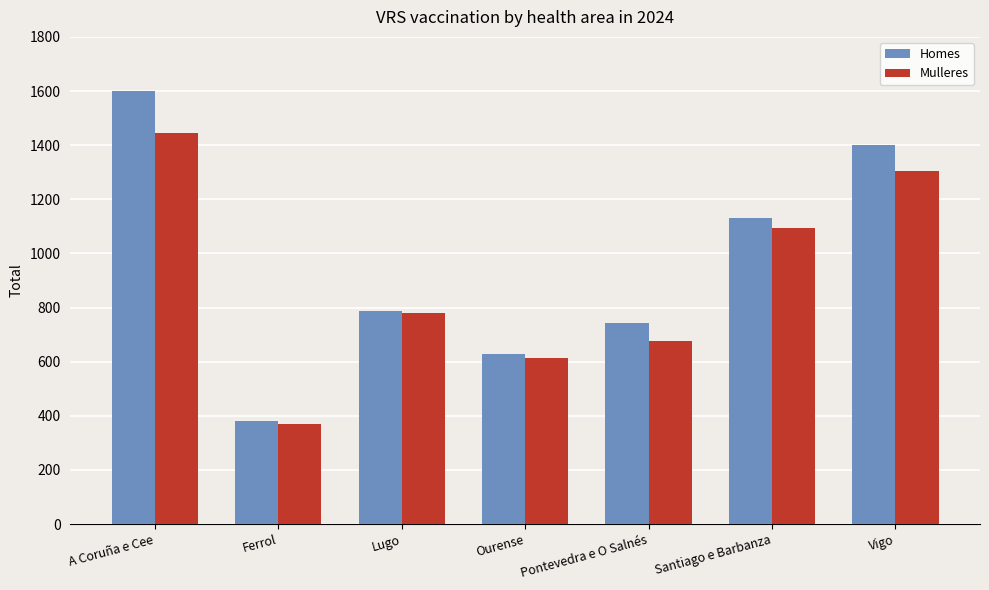

Rank the series at A Coruña e Cee from highest to lowest value.

Homes, Mulleres